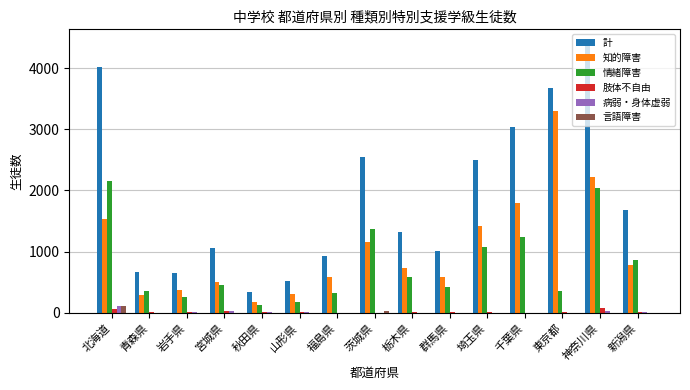

What is the maximum value for 知的障害?

3306